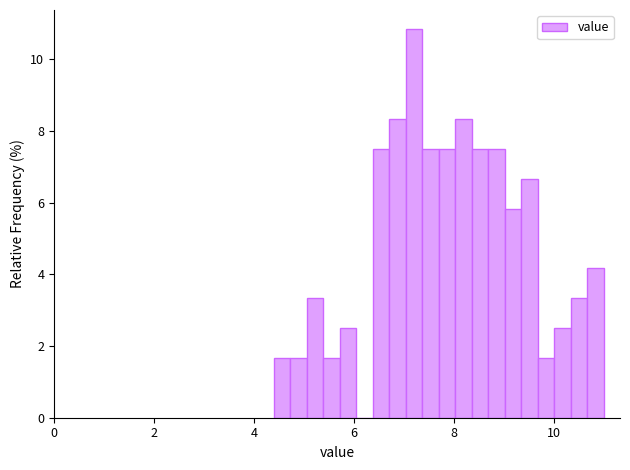

Around what value on the x-axis is the tallest bar? Give the approximate position of its centre, as read against the axis.

7.2